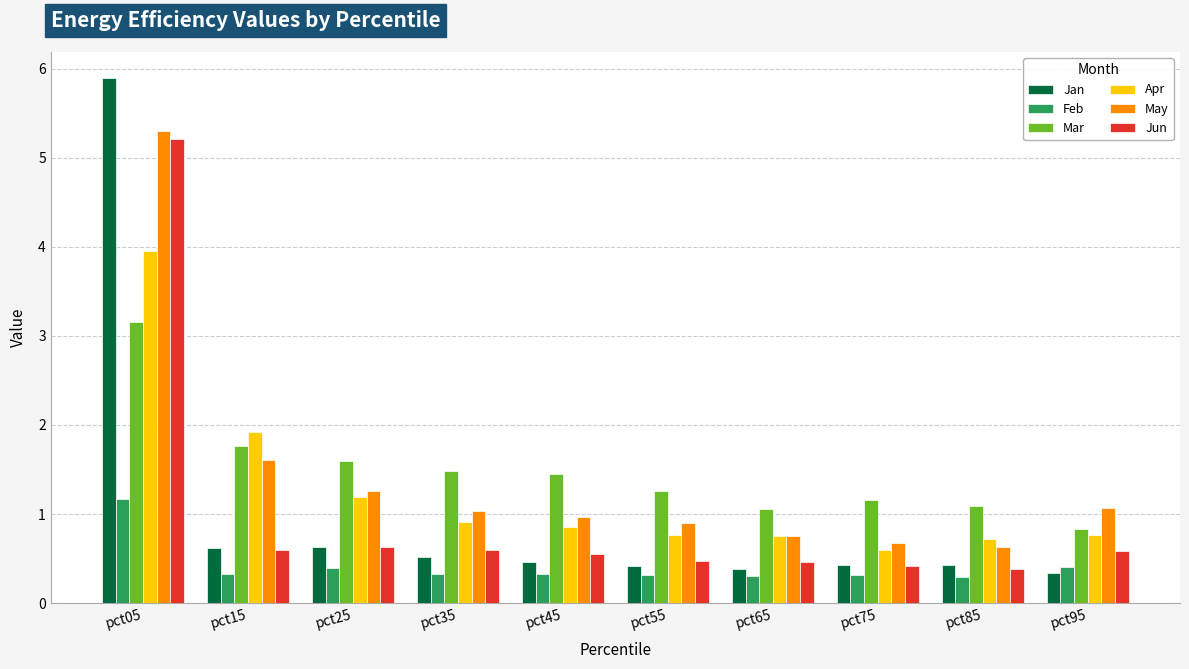

How many bars are there in each group?

6